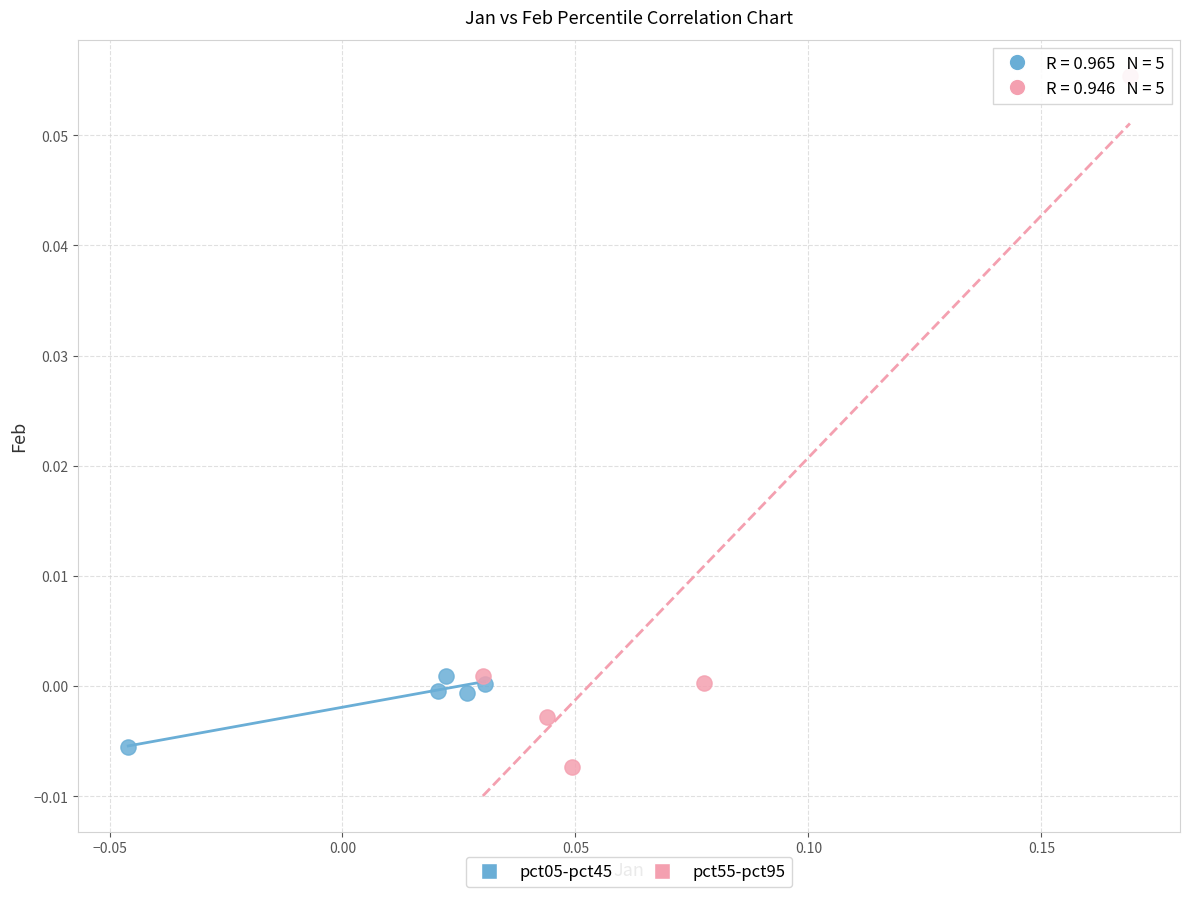

Which series reaches the maximum Y coordinate?

pct55-pct95